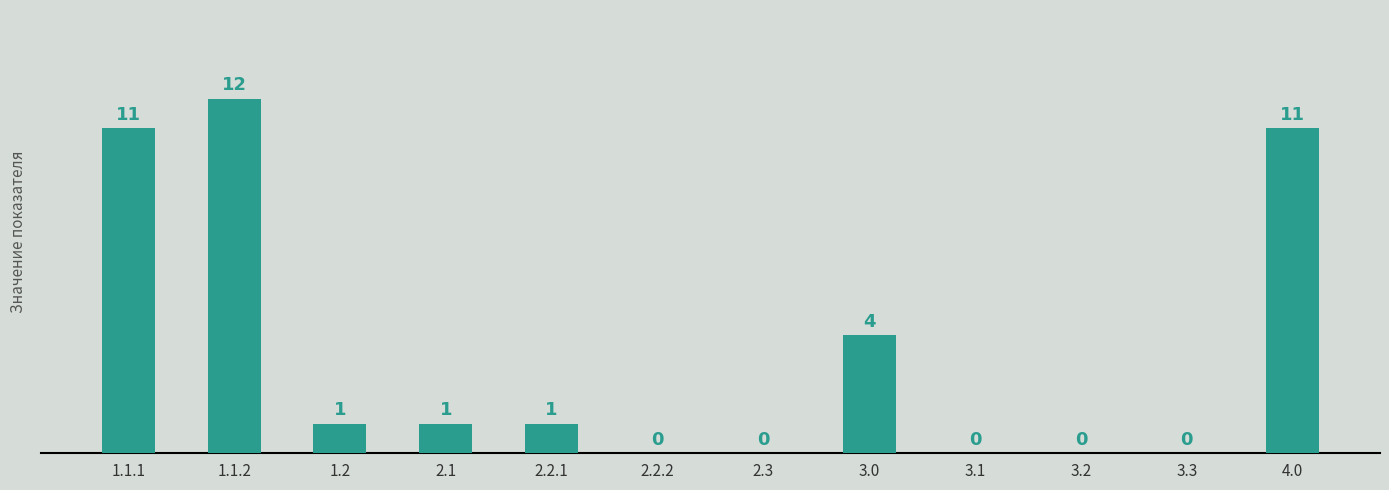

Which label corresponds to the largest value in the chart?

1.1.2